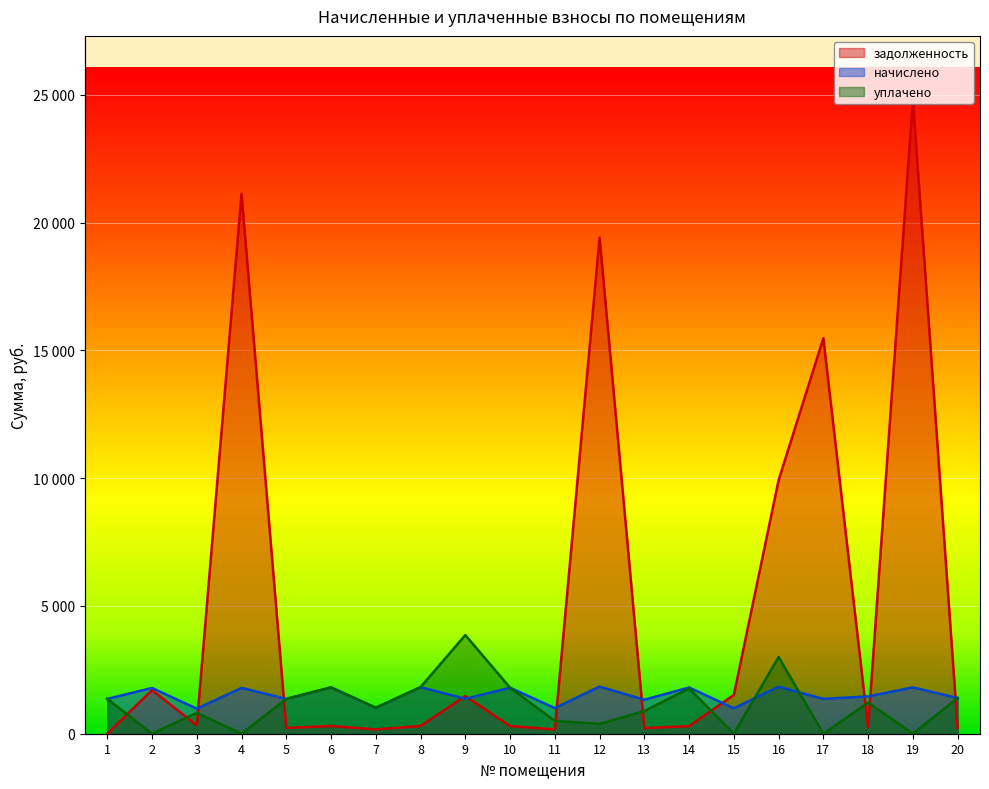

What is the average value of the задолженность series?

4912.4